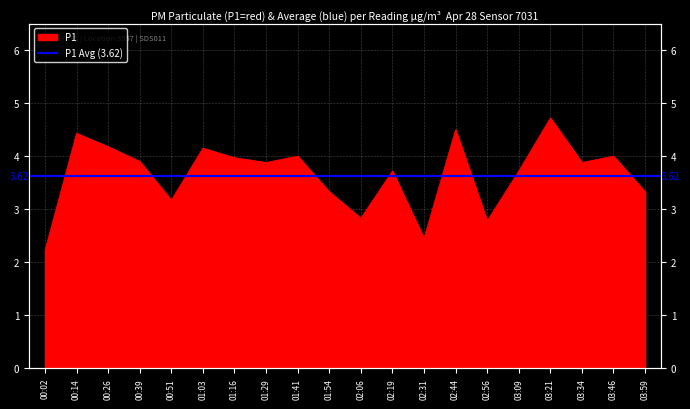

Where is the first local maximum?

00:14